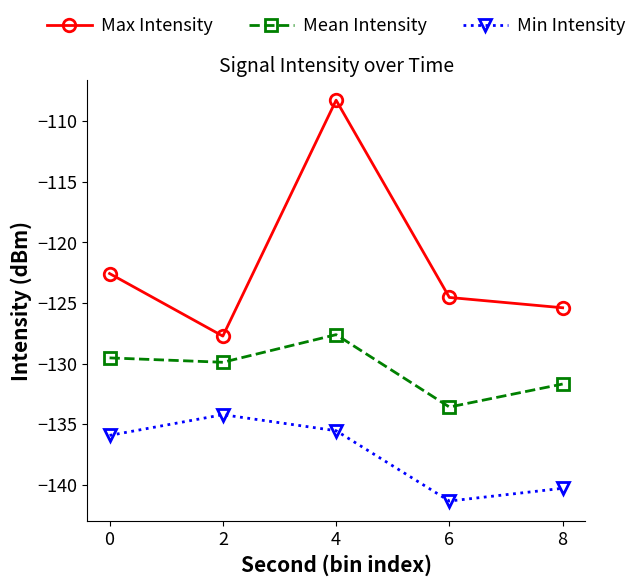

Reading left to right, list all the values displayed in this chart.

Max Intensity: 0=-122.6	2=-127.7	4=-108.3	6=-124.5	8=-125.4
Mean Intensity: 0=-129.5	2=-129.9	4=-127.6	6=-133.6	8=-131.7
Min Intensity: 0=-135.9	2=-134.2	4=-135.5	6=-141.3	8=-140.3